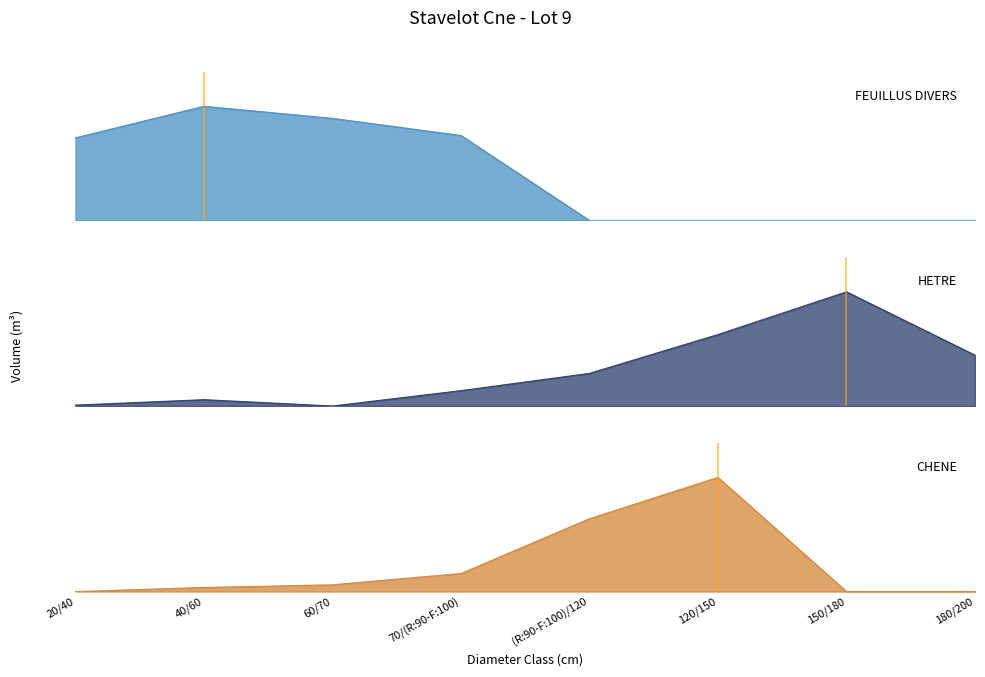

True or false: CHENE has more than 0 points higher than both neighbors.

True